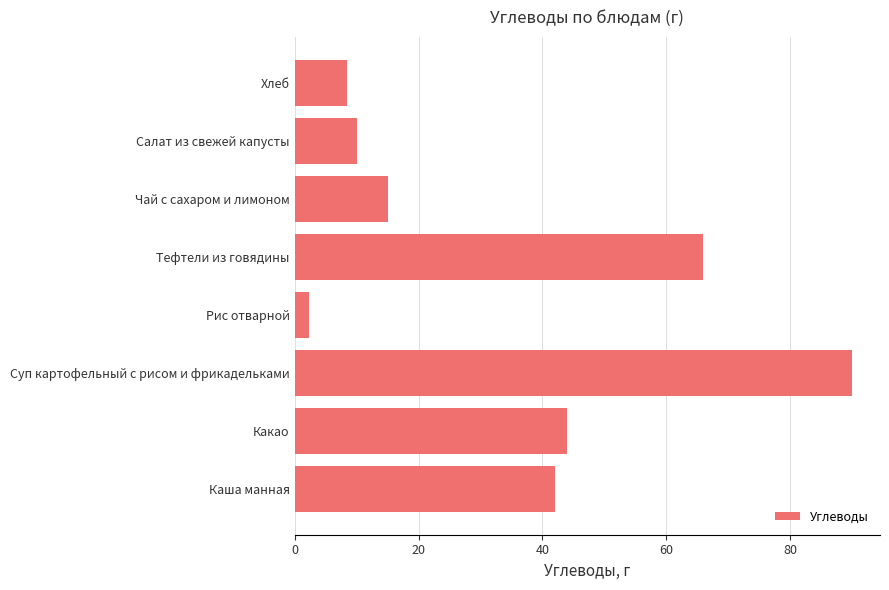

Rank the categories by value from highest to lowest.

Суп картофельный с рисом и фрикадельками, Тефтели из говядины, Какао, Каша манная, Чай с сахаром и лимоном, Салат из свежей капусты, Хлеб, Рис отварной